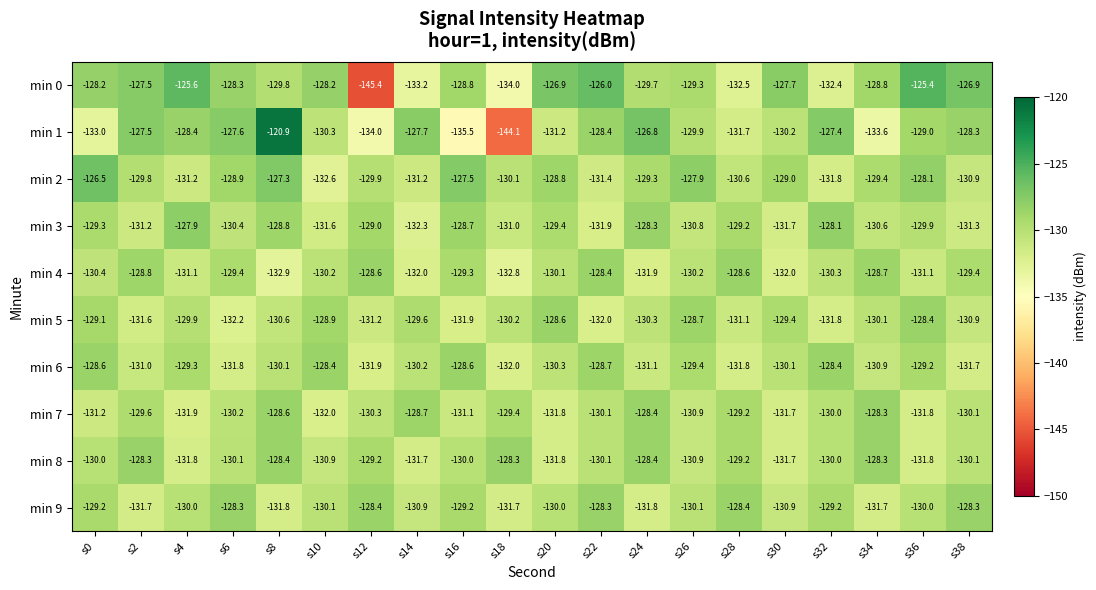

Rank the series at s16 from highest to lowest value.

min 2, min 6, min 3, min 0, min 9, min 4, min 8, min 7, min 5, min 1